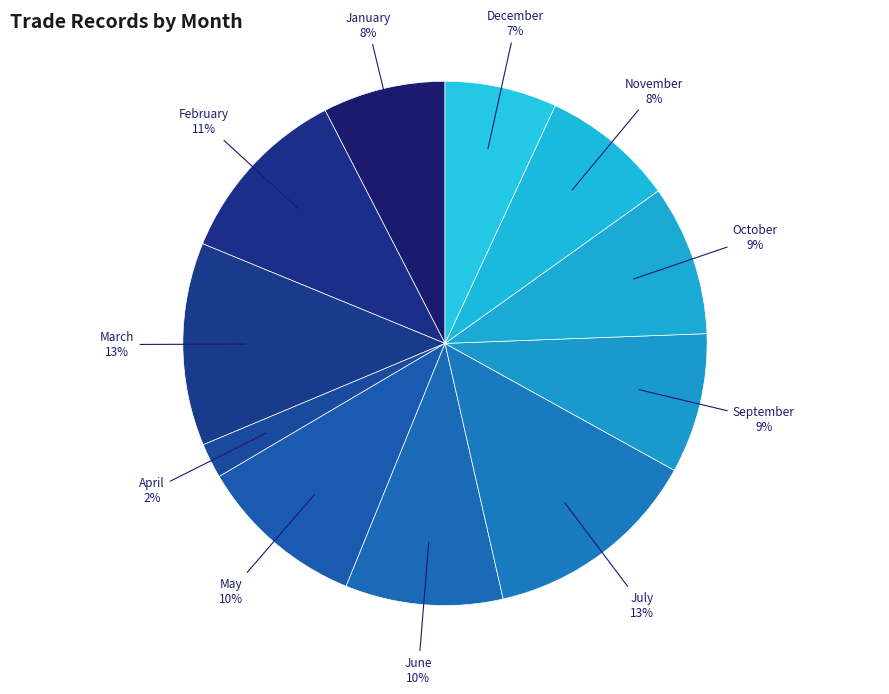

How many slices are in this pie chart?

11